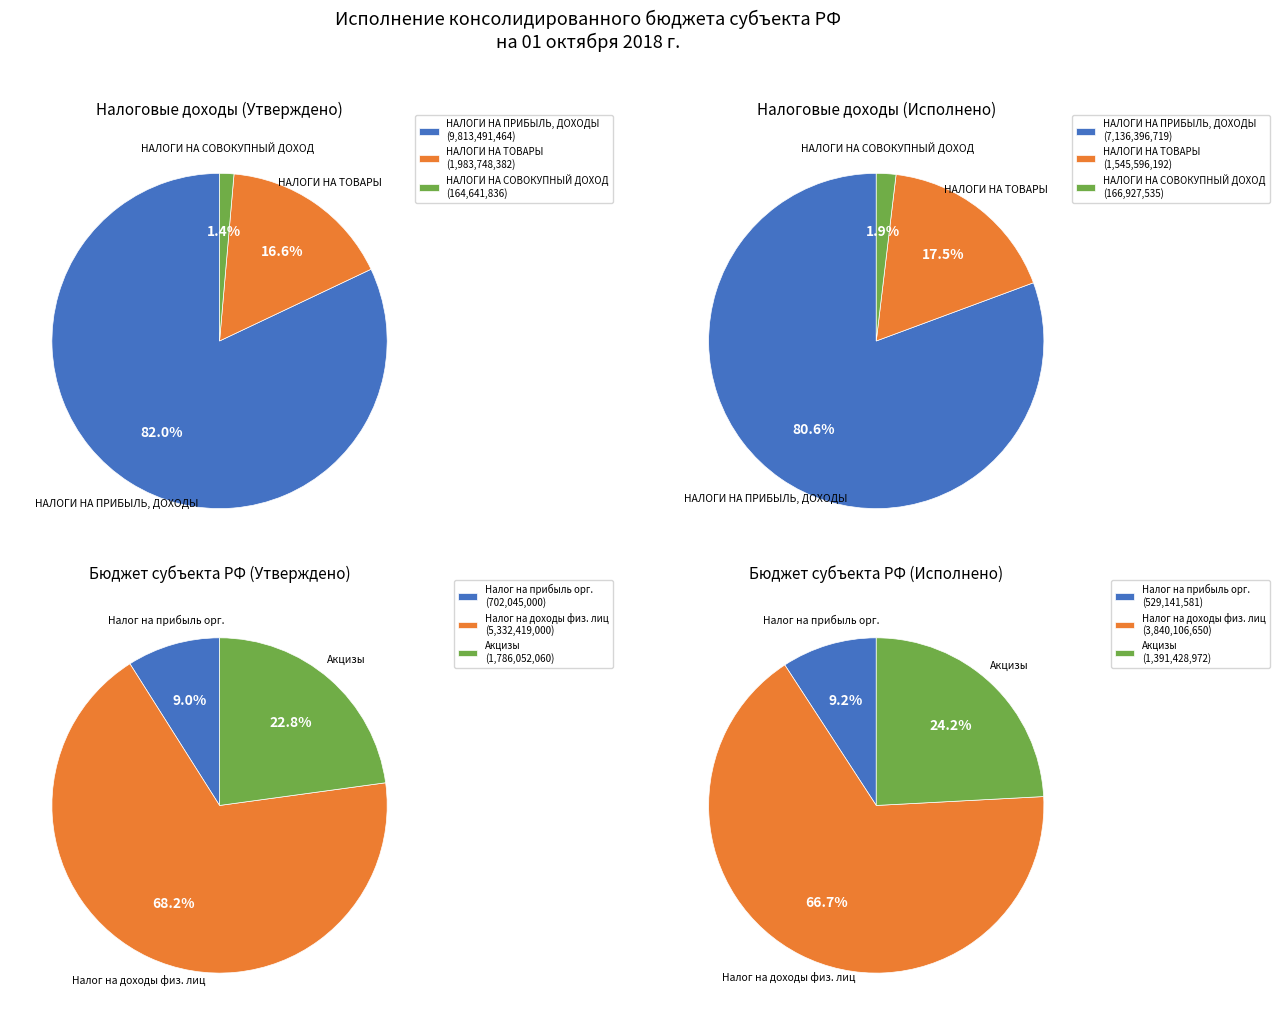

What is the change in value from НАЛОГИ НА ТОВАРЫ (РАБОТЫ, УСЛУГИ) to Налог на прибыль организаций?

-1016454610.6